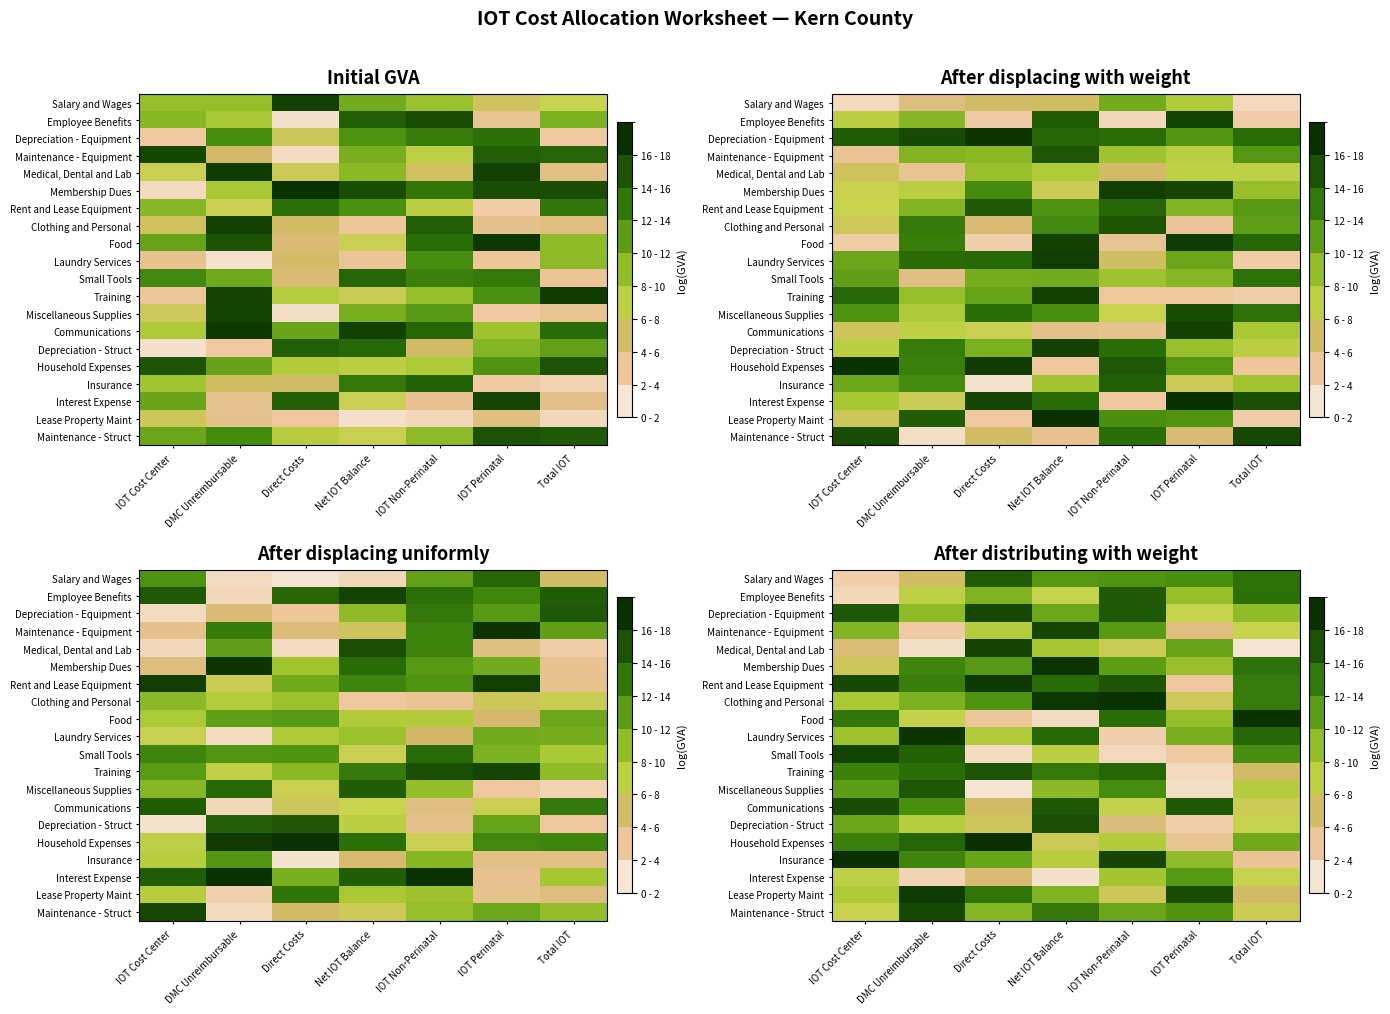

Which category has the highest value across all series?

Direct Costs